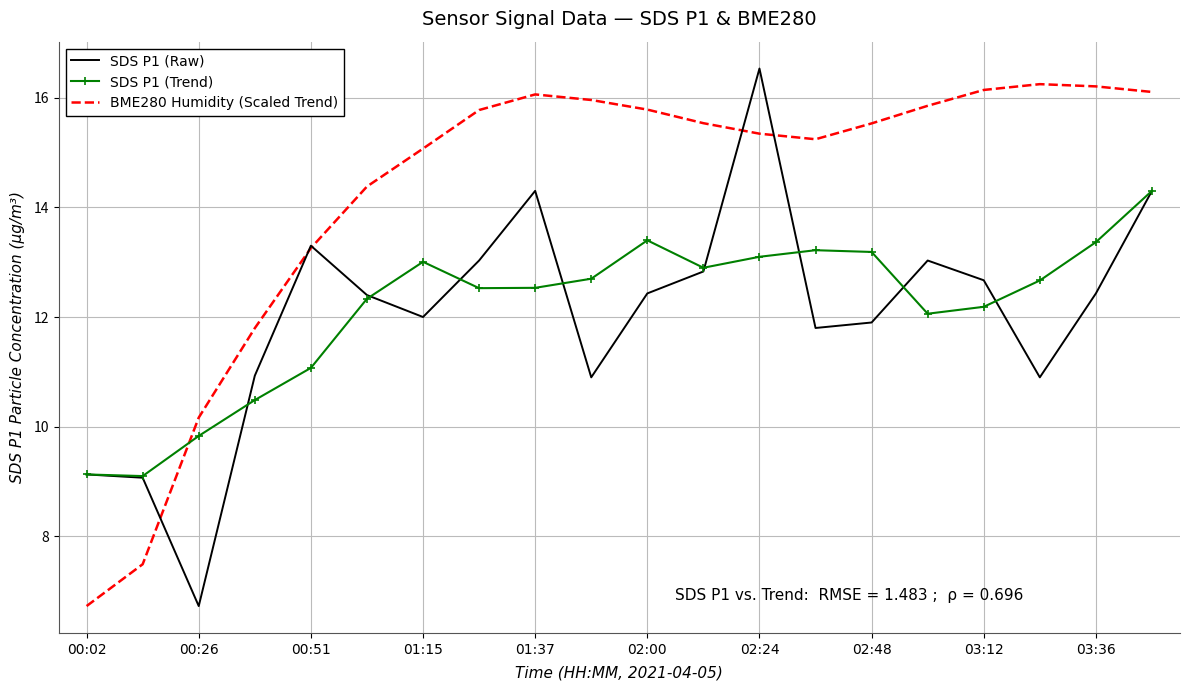

Which series has the largest total across all categories?

BME280 Humidity (Scaled Trend)